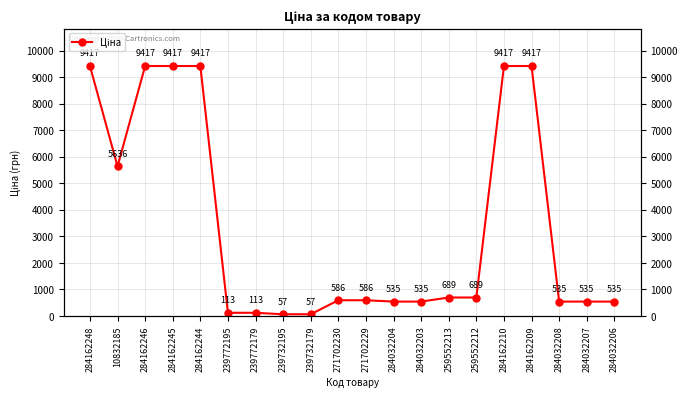

Between 239732179 and 10832185, which is larger?

10832185